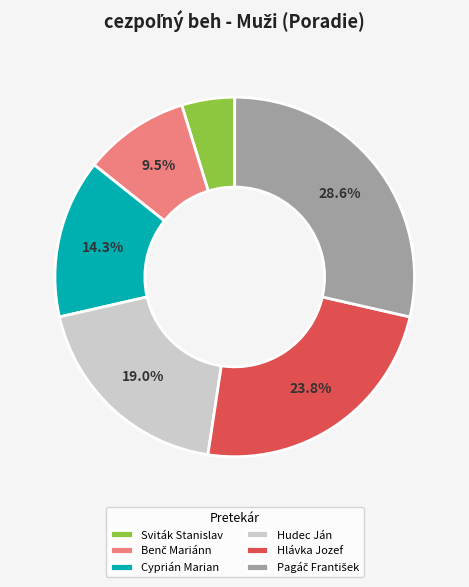

Which slice is the smallest?

Sviták Stanislav